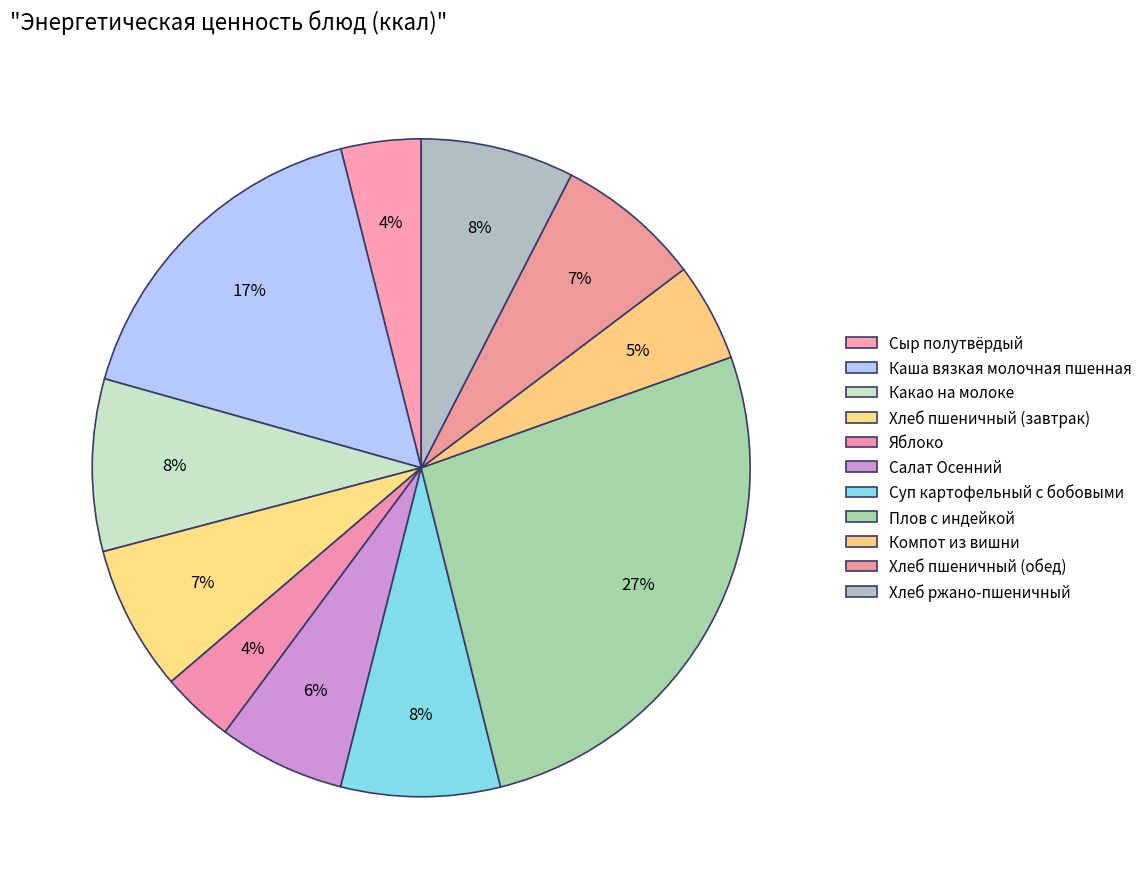

To the nearest percent, what is the average slice percentage?

9%